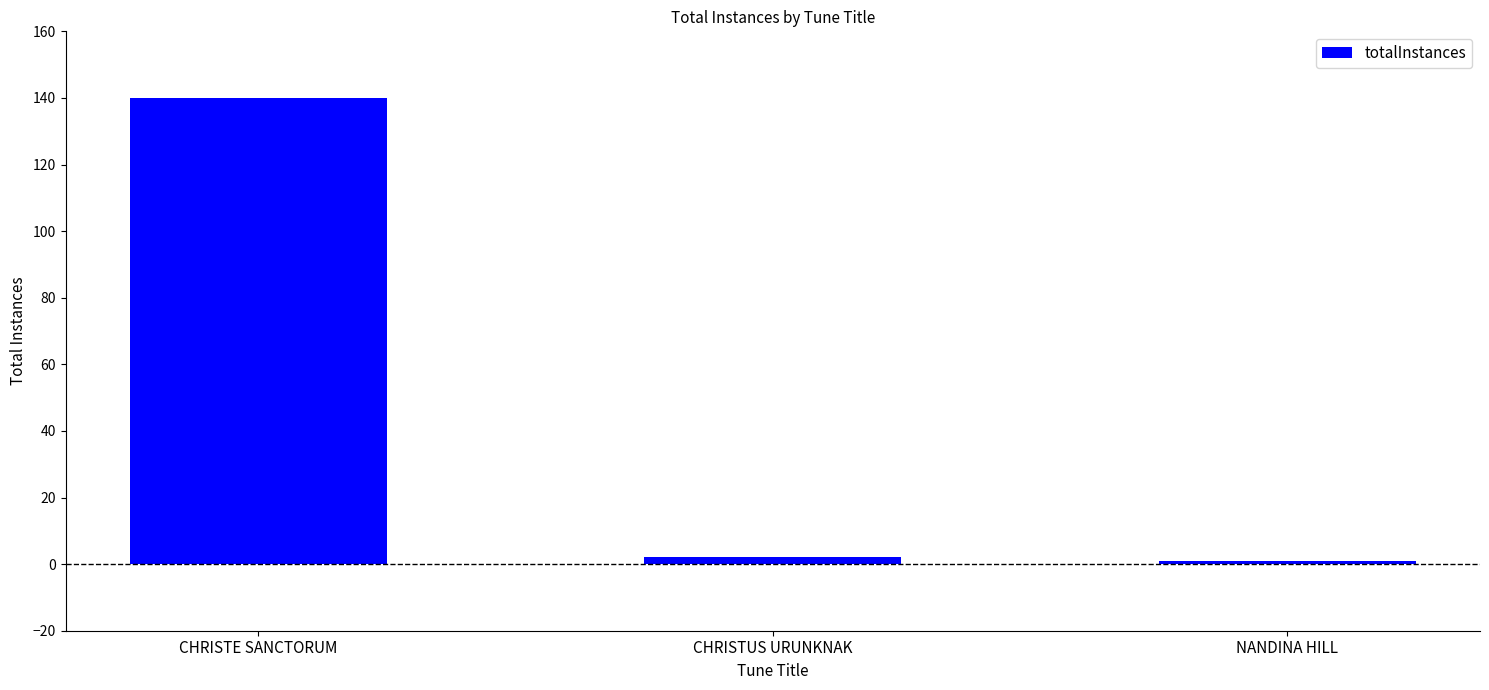

What is the greatest value displayed?

140